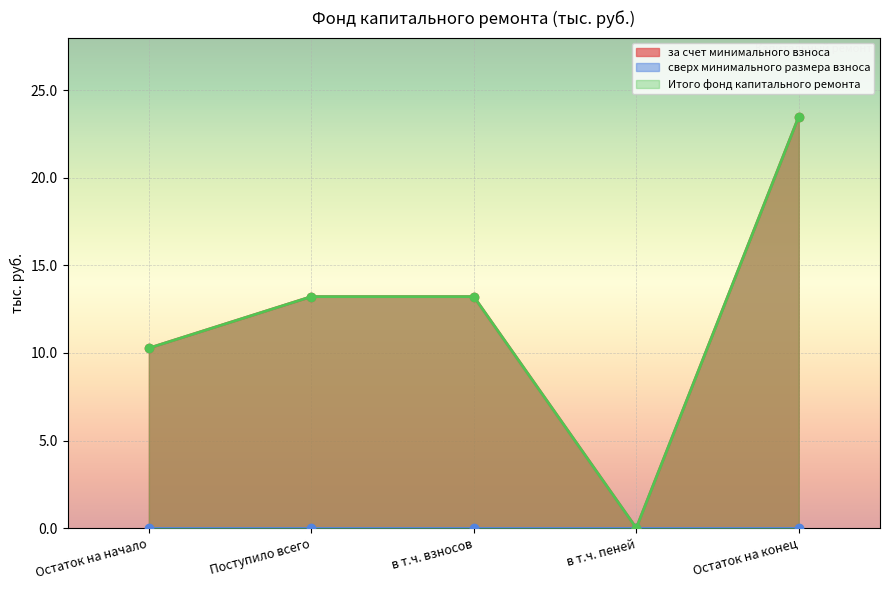

The value of Итого фонд капитального ремонта at в т.ч. взносов is 23.3. True or false?

False